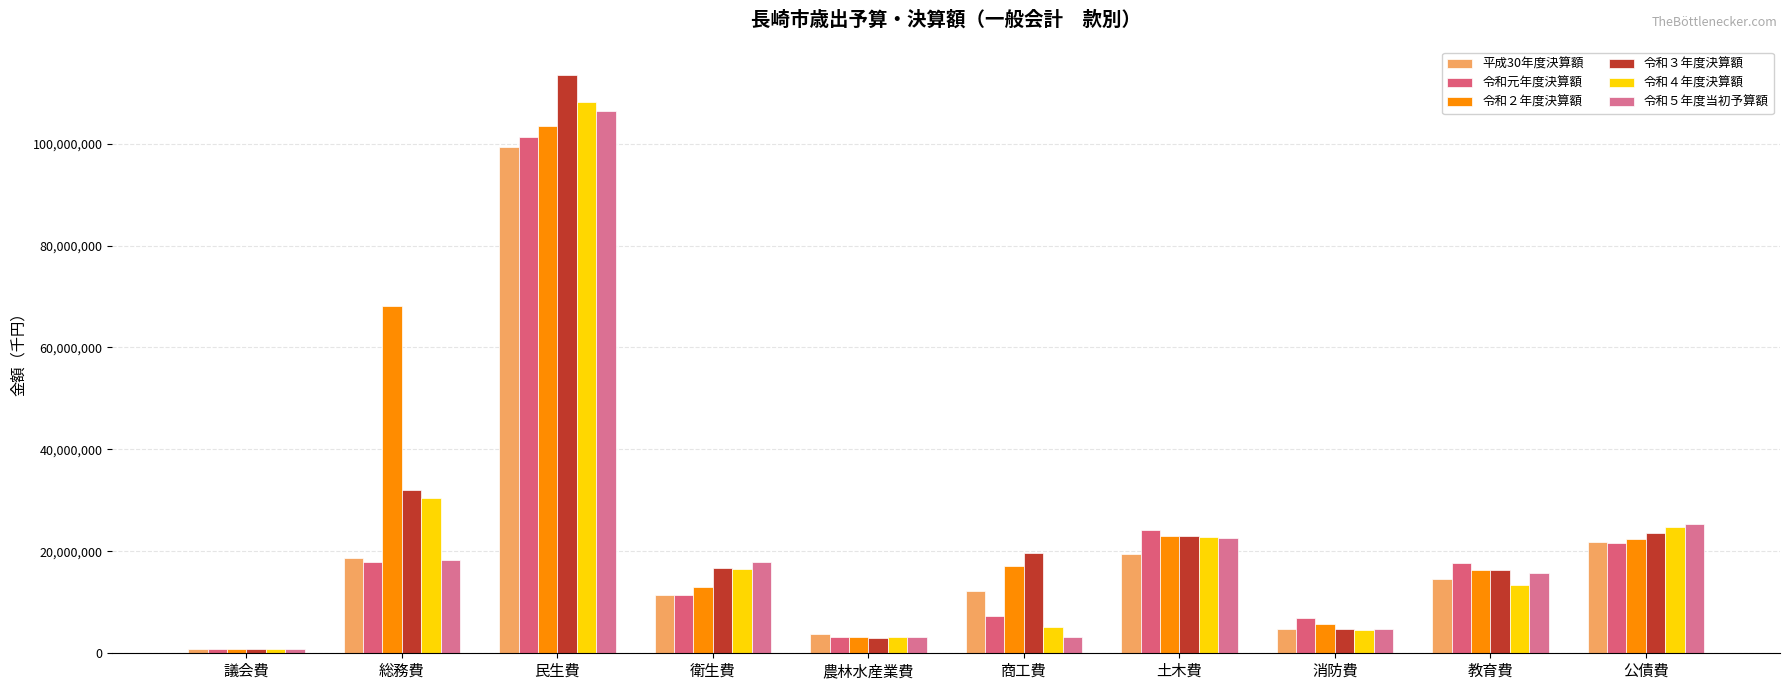

What is the difference between the 令和２年度決算額 values at 民生費 and 総務費?

35300324